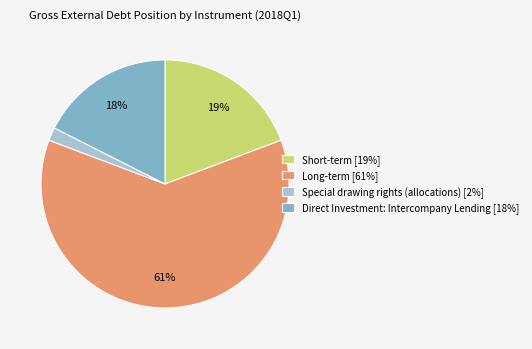

Count the number of slices in the pie.

4